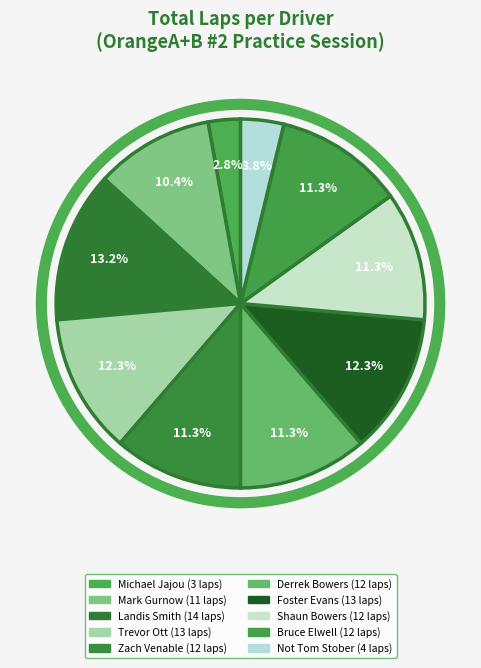

Rank the categories by value from lowest to highest.

Michael Jajou, Not Tom Stober, Mark Gurnow, Zach Venable, Derrek Bowers, Shaun Bowers, Bruce Elwell, Trevor Ott, Foster Evans, Landis Smith